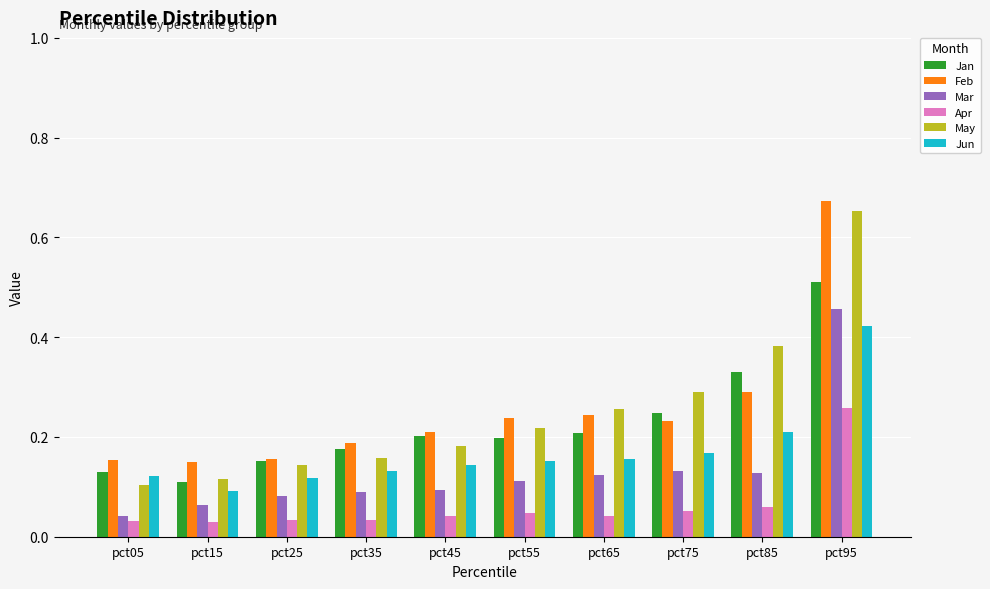

Which series has the largest range (max minus min)?

May